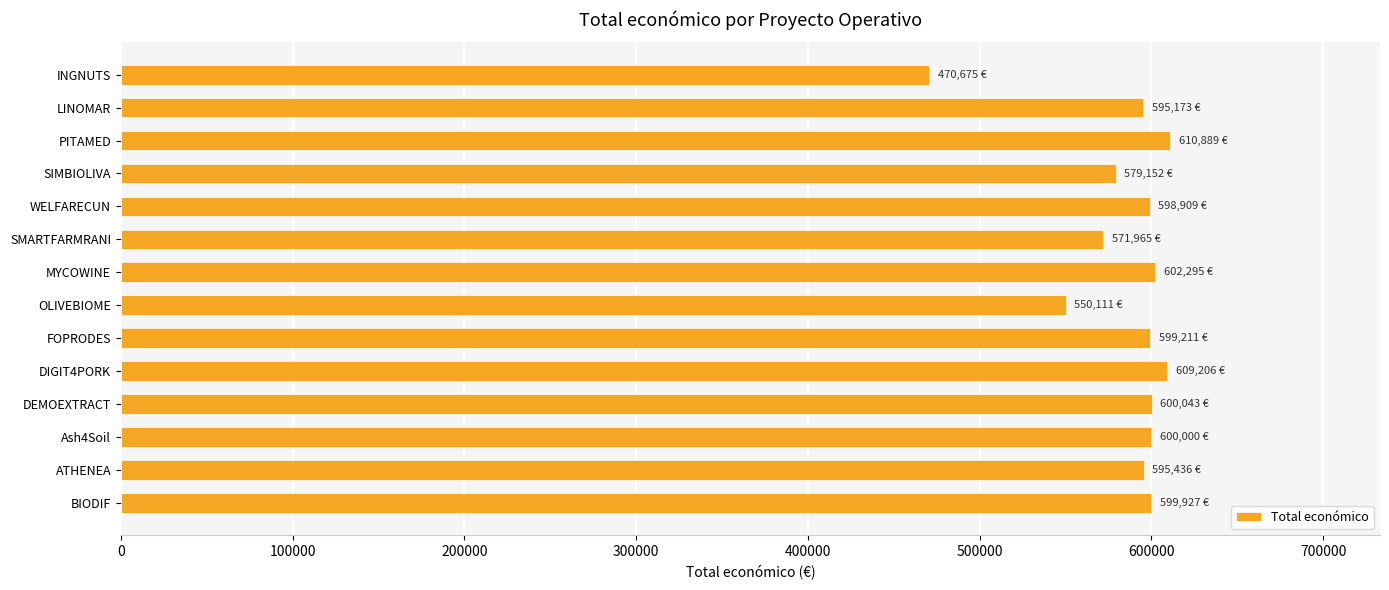

What value does the data have at MYCOWINE?

602295.4